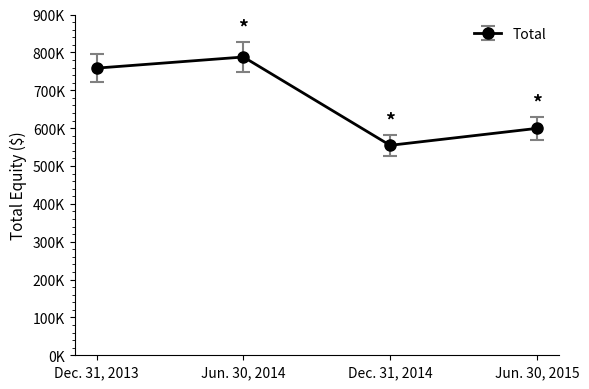

What is the smallest value displayed?

554486